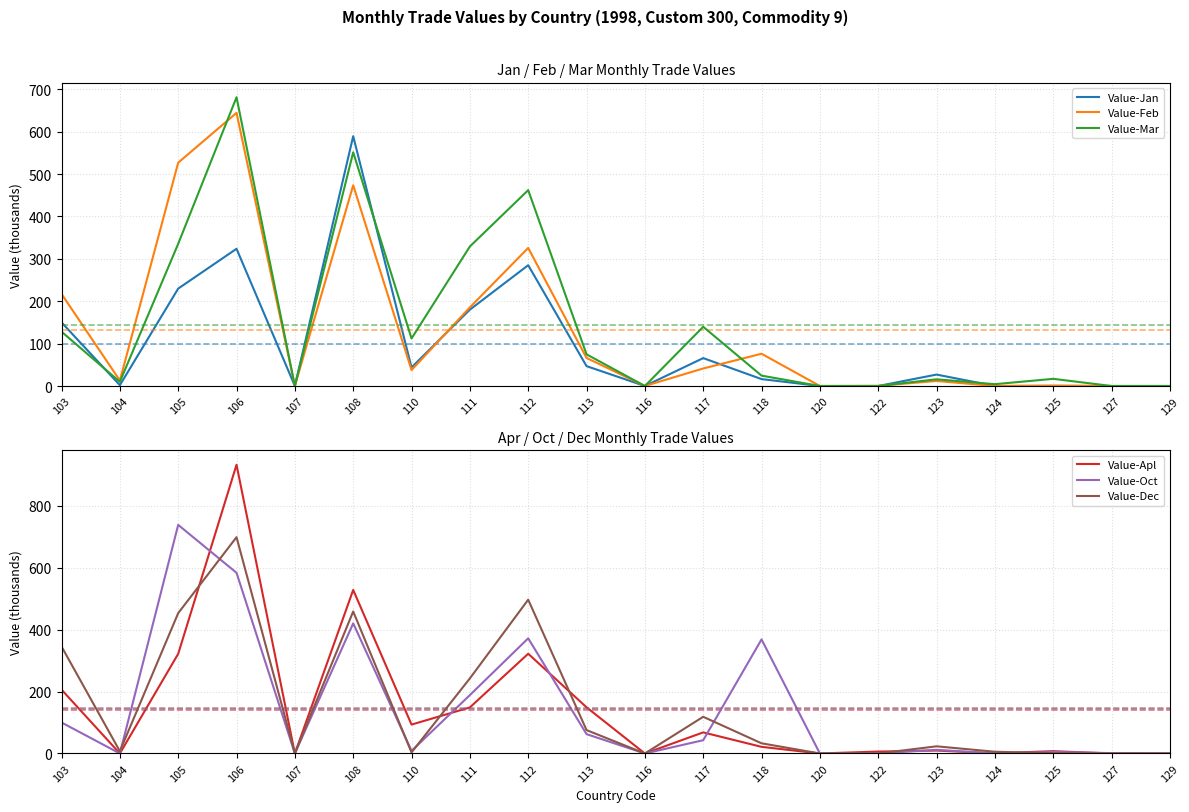

At 123, list the series in order from smallest to largest.

Value-Apl, Value-Feb, Value-Oct, Value-Mar, Value-Dec, Value-Jan